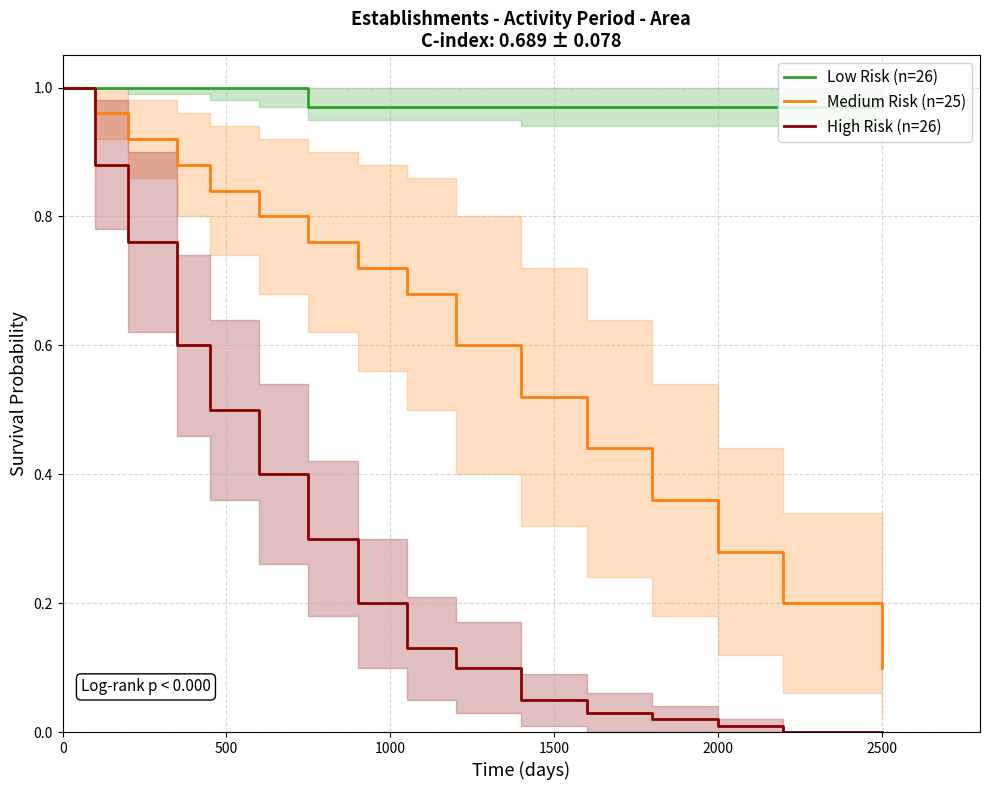

True or false: High Risk (n=26) and Low Risk (n=26) intersect in this chart.

False